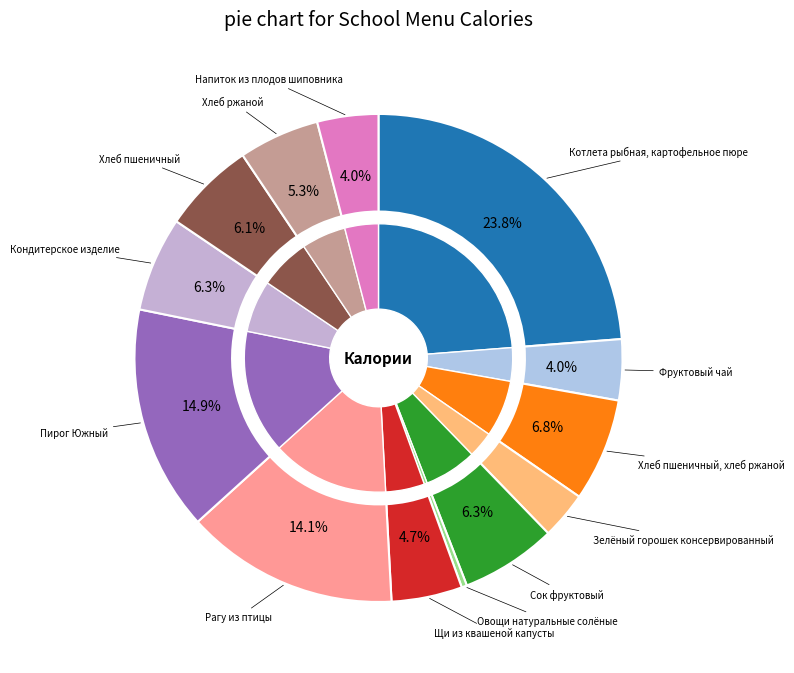

How many slices are in this pie chart?

13